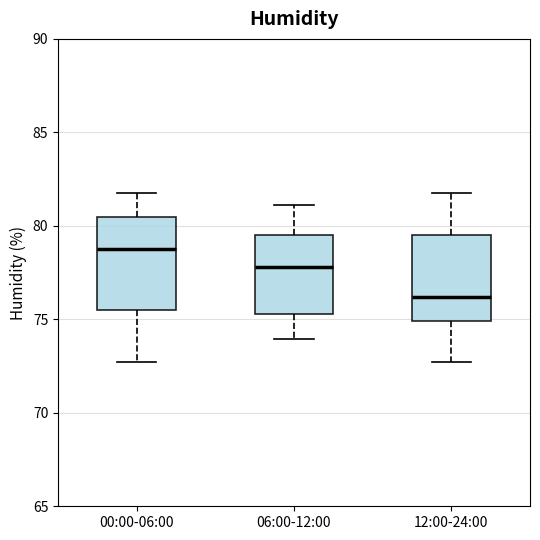

Which box's median line is the highest?

00:00-06:00